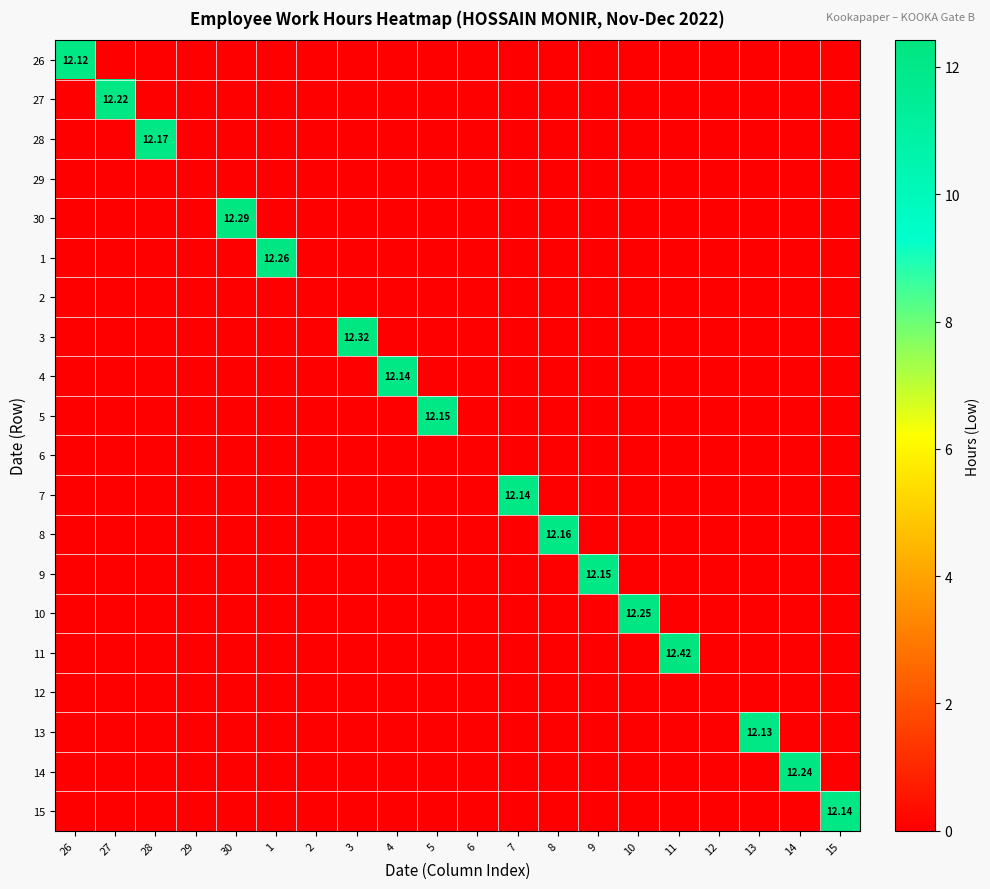

At which label is 27 closest to 6?

26